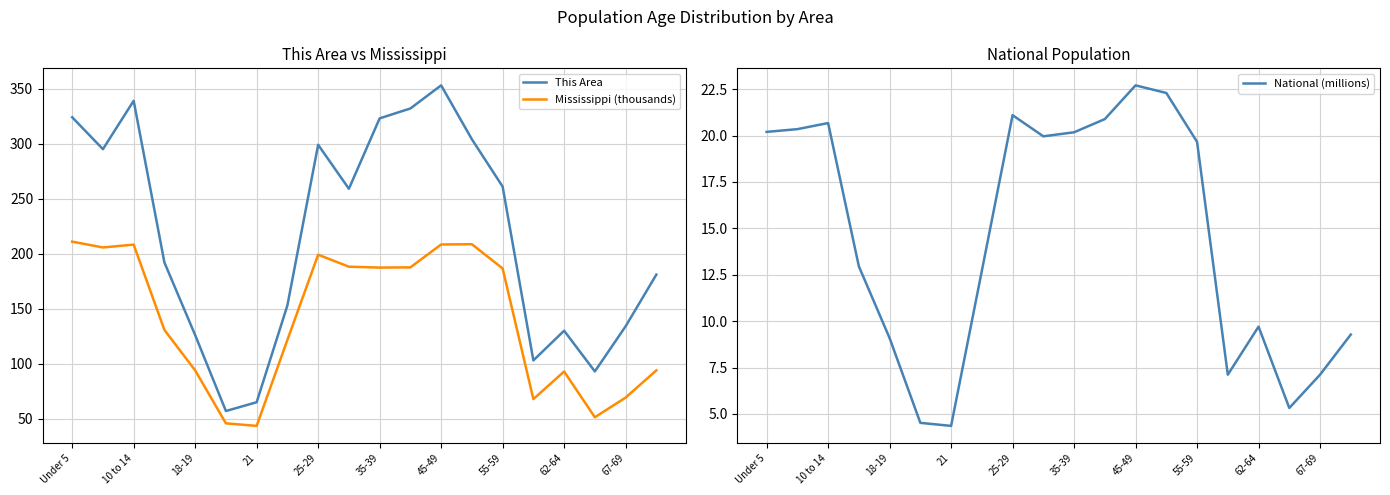

Reading left to right, transcribe all the data shown in this chart.

This Area: 324.0	295.0	339.0	192.0	126.0	57.0	65.0	153.0	299.0	259.0	323.0	332.0	353.0	304.0	261.0	103.0	130.0	93.0	134.0	181.0
Mississippi (thousands): 211.0	205.7	208.2	130.7	93.9	45.8	43.5	121.6	199.1	188.2	187.4	187.6	208.4	208.6	186.6	67.9	92.9	51.3	69.2	93.9
National (millions): 20.2	20.3	20.7	13.0	9.1	4.5	4.4	12.7	21.1	20.0	20.2	20.9	22.7	22.3	19.7	7.1	9.7	5.3	7.1	9.3